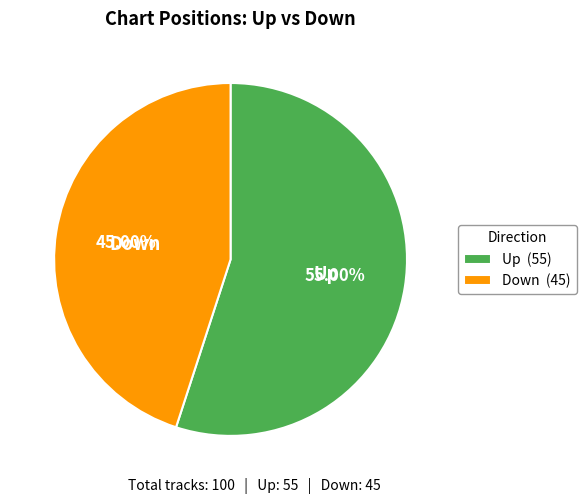

How many segments does this pie chart have?

2